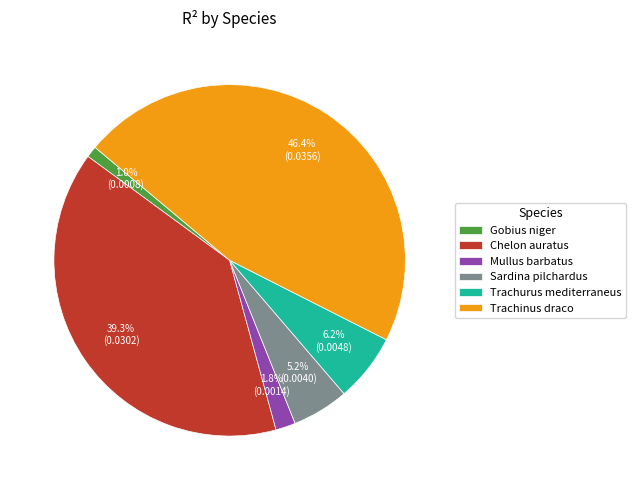

What portion of the pie excludes Sardina pilchardus?

94.8%